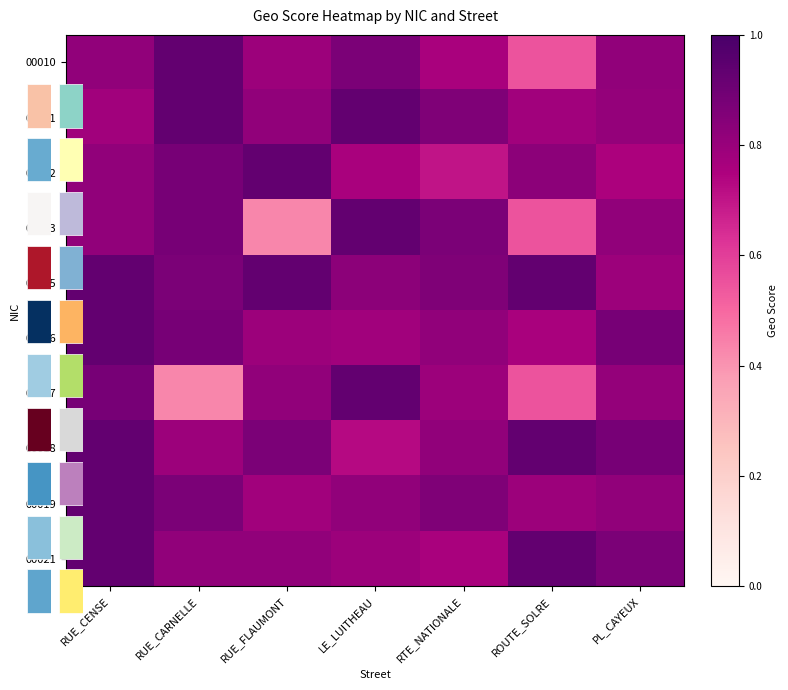

Which series changed the most between RUE_CARNELLE and RUE_FLAUMONT?

00013